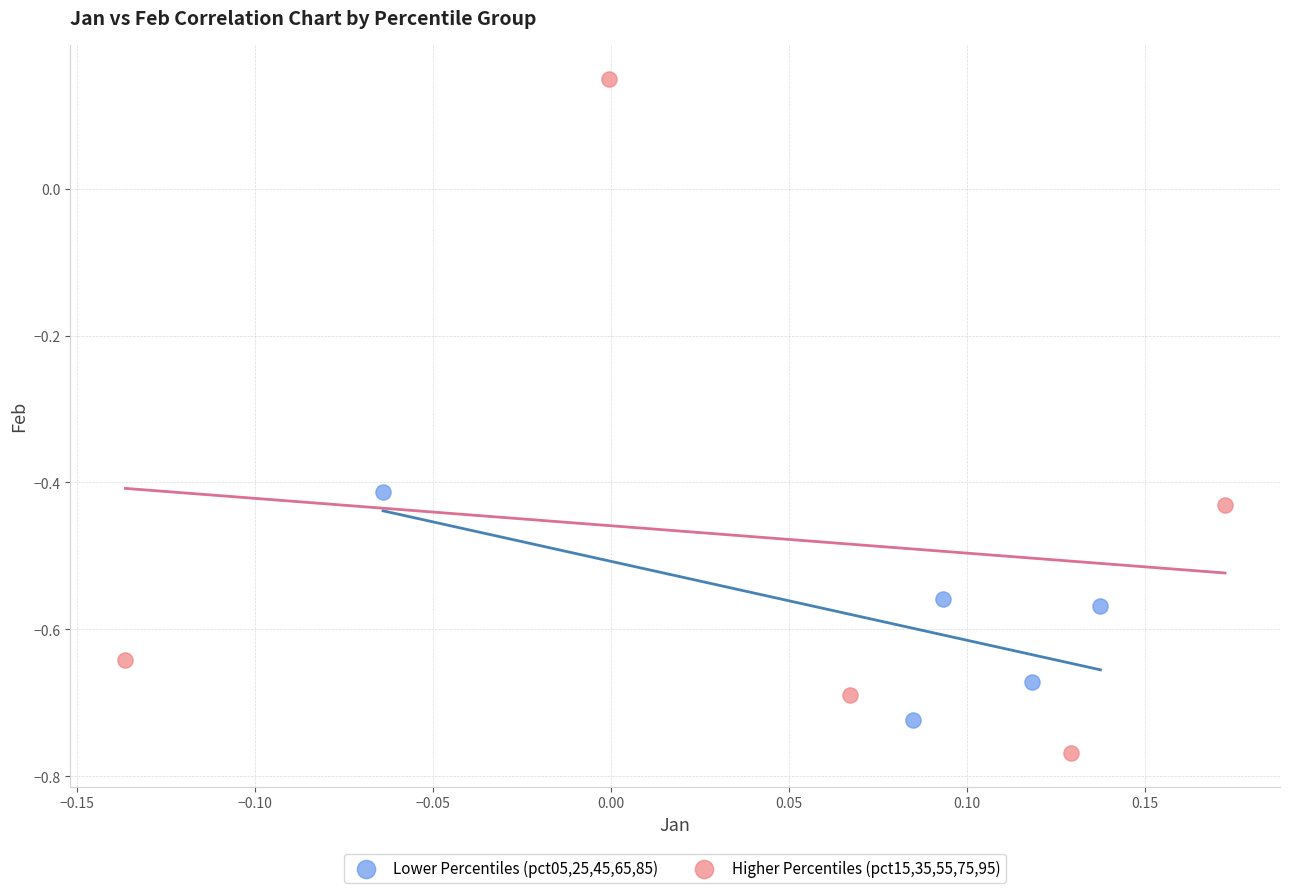

Which series reaches the minimum Y coordinate?

Higher Percentiles (pct15,35,55,75,95)